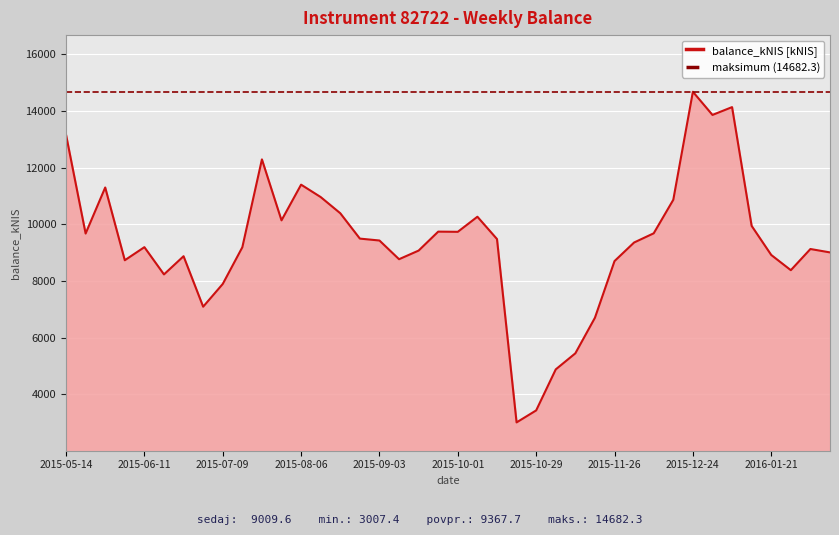

Where does the data first go above 9429?

2015-05-14